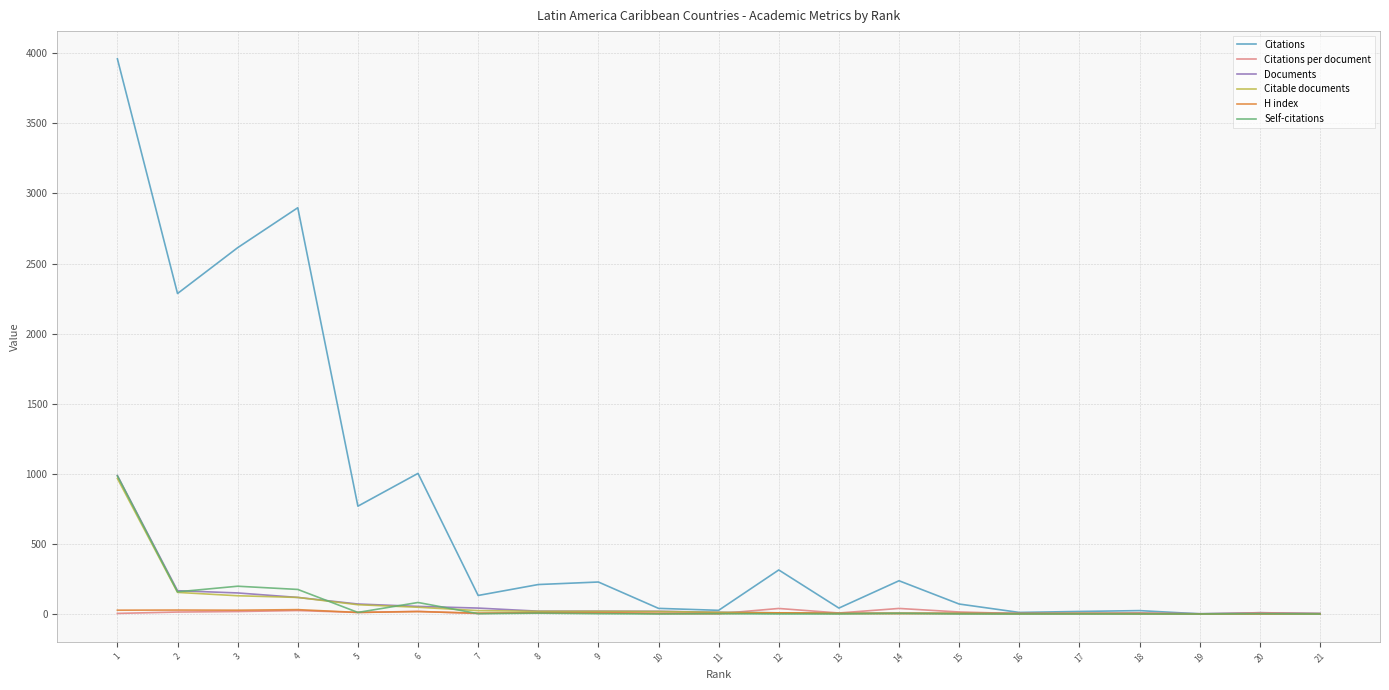

Which series changed the most between 4 and 8?

Citations